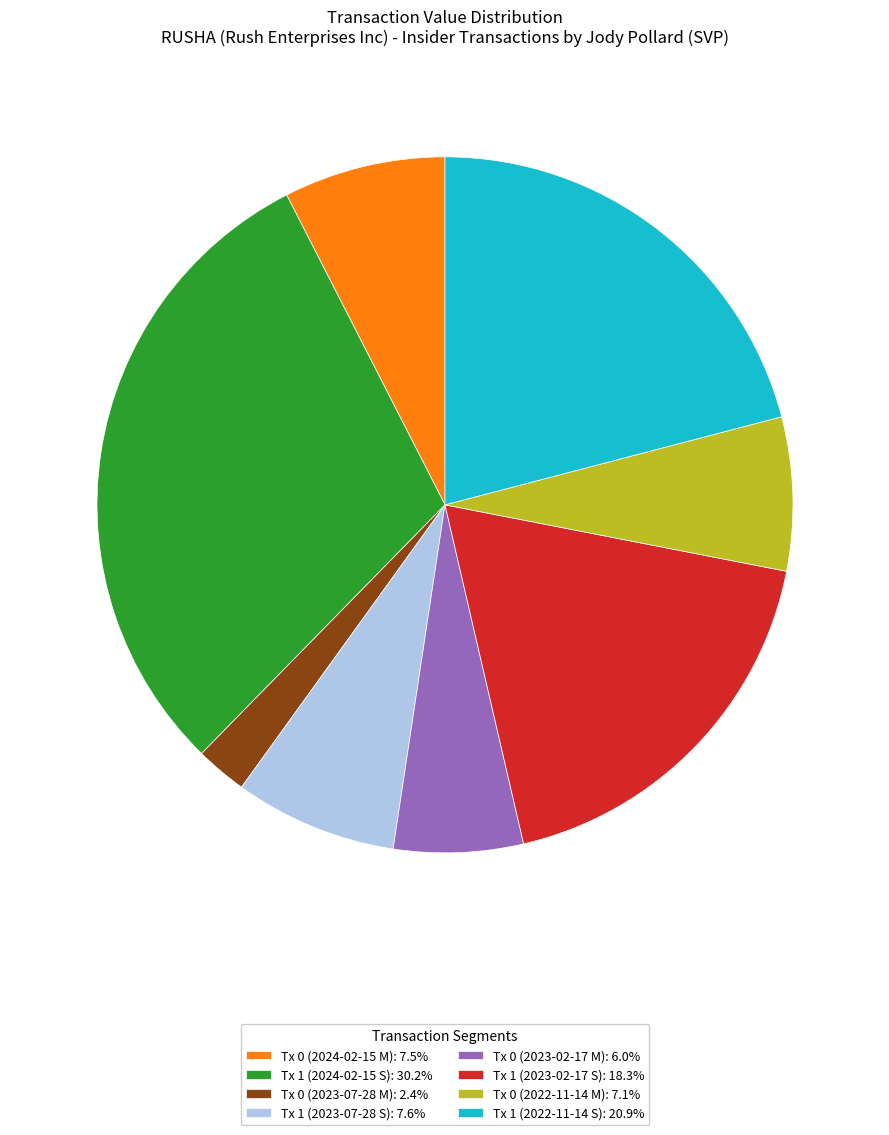

Which category has the biggest portion of the pie?

Tx 1 (2024-02-15 S)